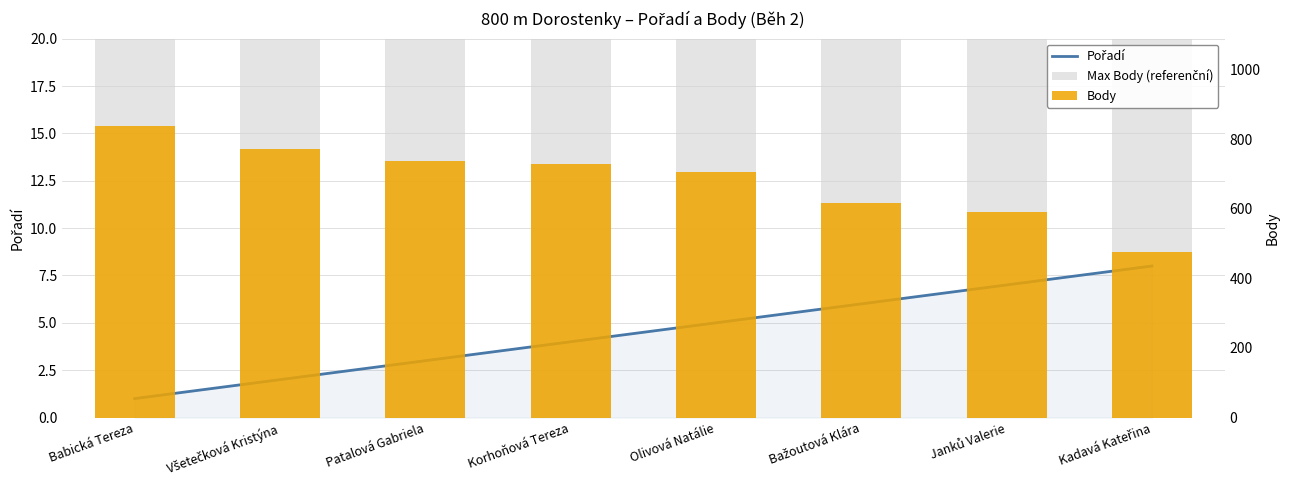

How many groups of bars are there?

8